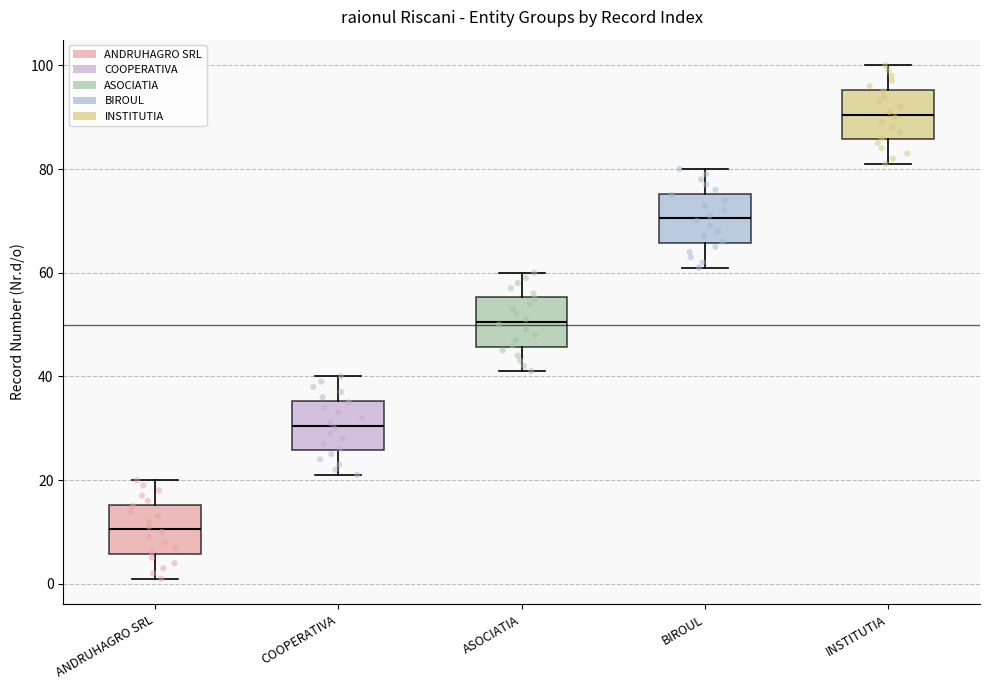

Reading left to right, read every box against the y-axis: the position of its median line, the range the box covers, and the ends of its whiskers. The values are not printed on the chart, so give them approximately, as read against the axis.

ANDRUHAGRO SRL: median 10, box 6 to 16, whiskers 2 to 20
COOPERATIVA: median 30, box 26 to 36, whiskers 22 to 40
ASOCIATIA: median 50, box 46 to 56, whiskers 42 to 60
BIROUL: median 70, box 66 to 76, whiskers 62 to 80
INSTITUTIA: median 90, box 86 to 96, whiskers 82 to 100